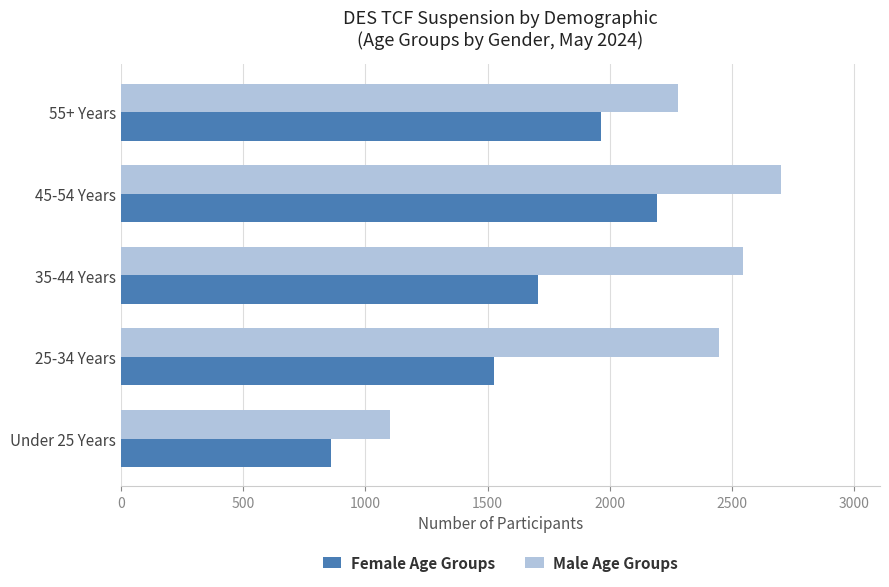

At which category is the sum across all series the highest?

45-54 Years